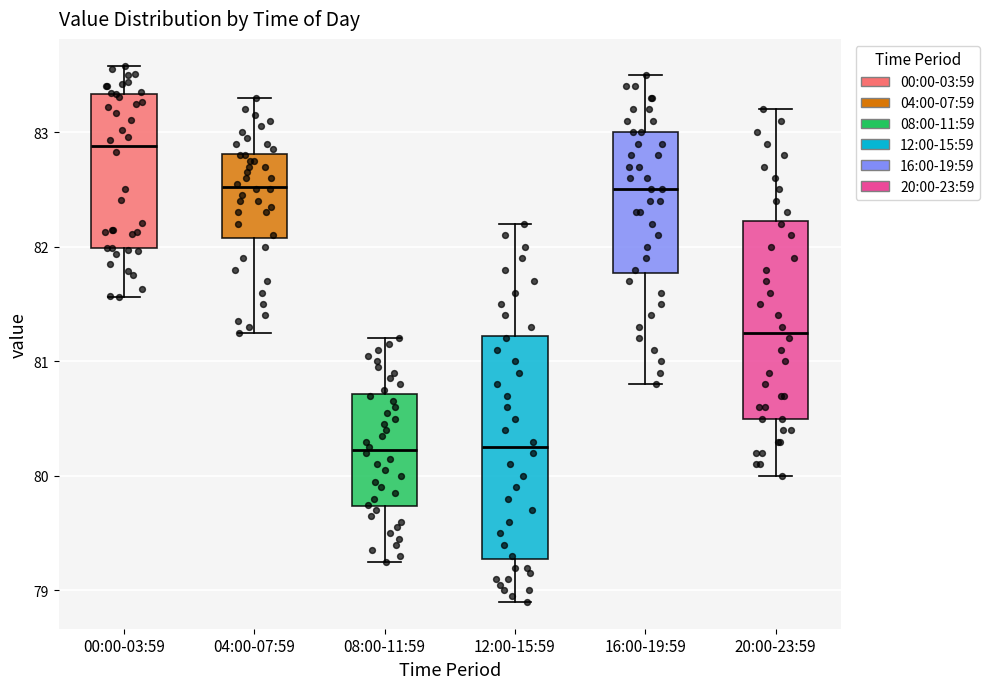

Reading left to right, transcribe this box plot: for each box, give where its median line is, the range the box spans, and where its two whiskers end, as read against the y-axis. The values are not printed on the chart, so give them approximately, as read against the axis.

00:00-03:59: median 82.9, box 82.0 to 83.3, whiskers 81.6 to 83.6
04:00-07:59: median 82.5, box 82.1 to 82.8, whiskers 81.3 to 83.3
08:00-11:59: median 80.2, box 79.7 to 80.7, whiskers 79.3 to 81.2
12:00-15:59: median 80.3, box 79.3 to 81.2, whiskers 78.9 to 82.2
16:00-19:59: median 82.5, box 81.8 to 83.0, whiskers 80.8 to 83.5
20:00-23:59: median 81.3, box 80.5 to 82.2, whiskers 80.0 to 83.2